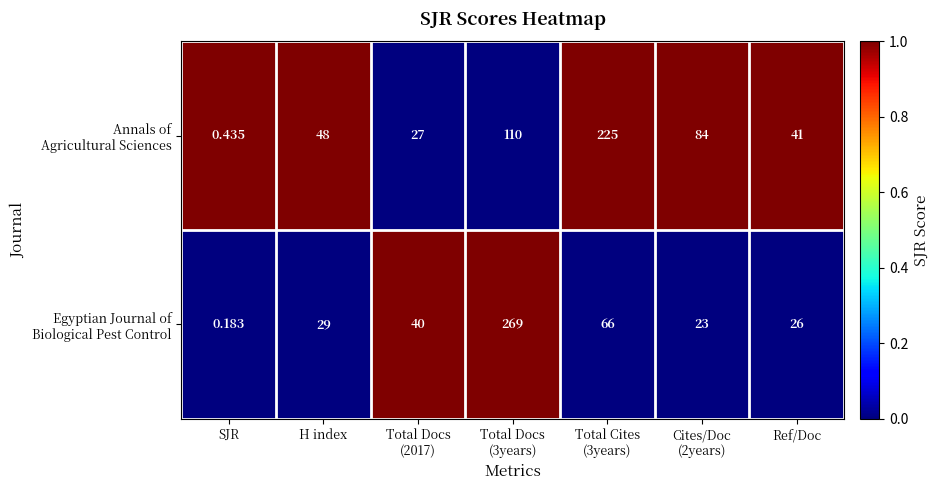

Rank the series at Cites/Doc (2years) from highest to lowest value.

Annals of Agricultural Sciences, Egyptian Journal of Biological Pest Control